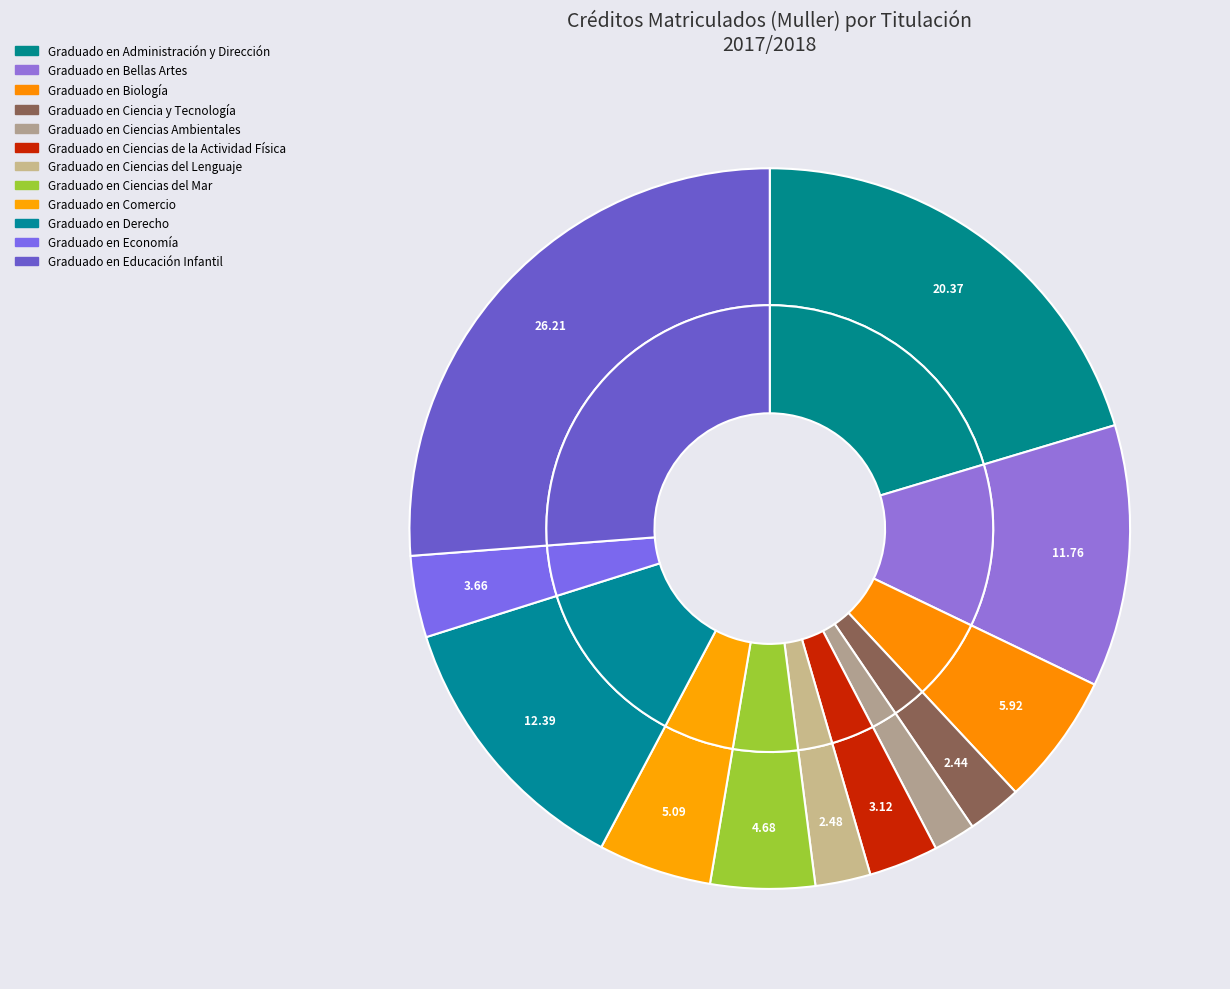

Does Graduado en Comercio represent more than half of the total?

No